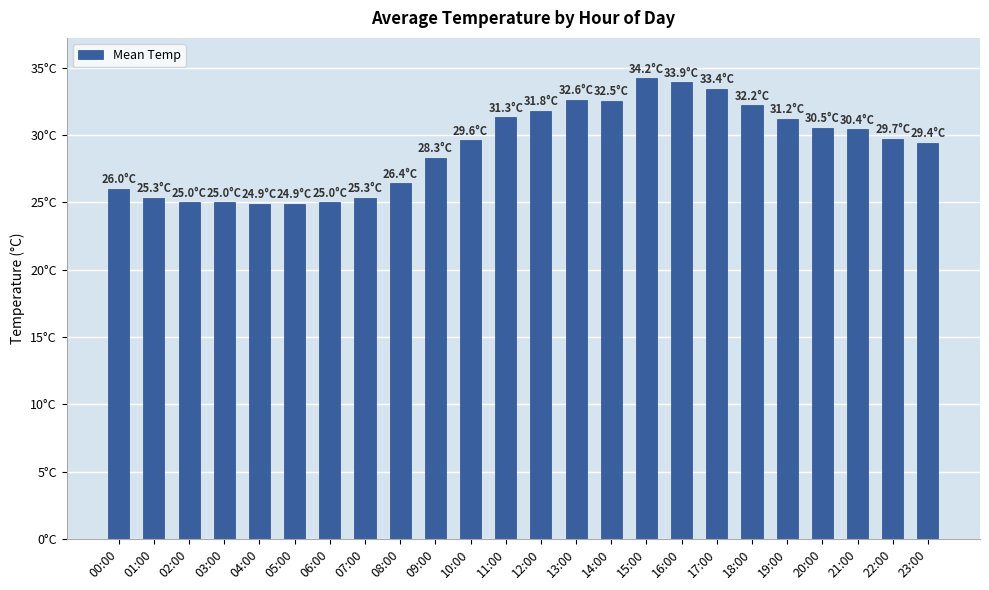

Reading left to right, list all the values displayed in this chart.

26.0	25.3	25.0	25.0	24.9	24.9	25.0	25.3	26.4	28.3	29.6	31.3	31.8	32.6	32.5	34.2	33.9	33.4	32.2	31.2	30.5	30.4	29.7	29.4